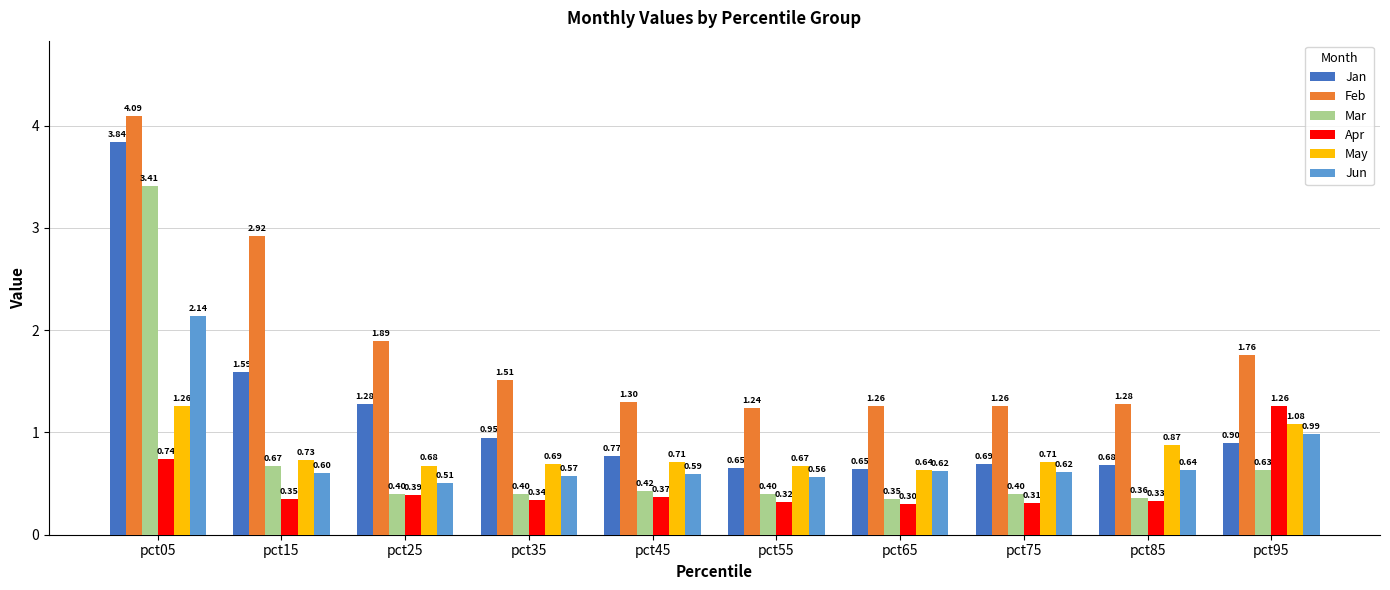

Between pct15 and pct55, which series saw the biggest shift?

Feb